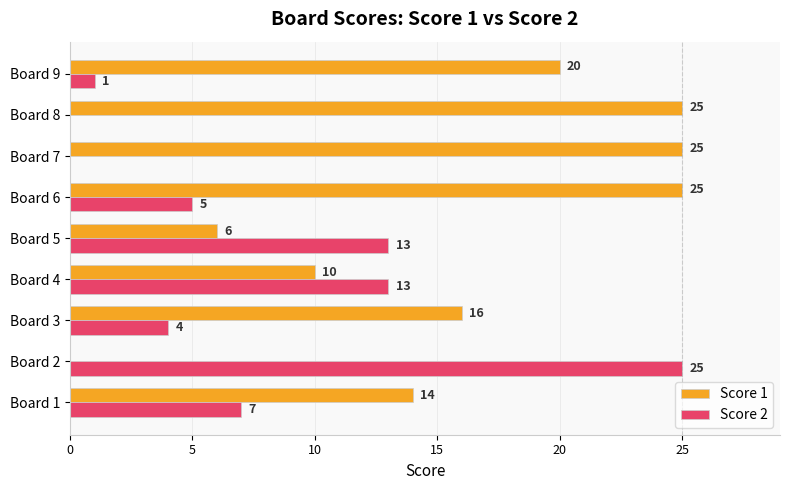

What are all the series names shown in the legend?

Score 1, Score 2